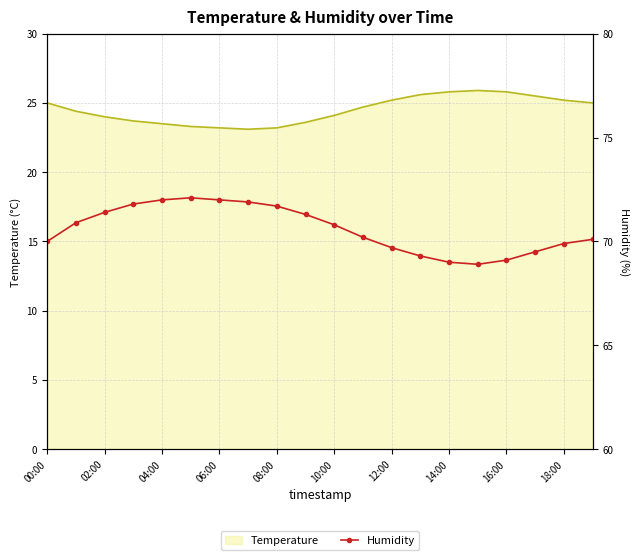

How many data points does each series have?

20